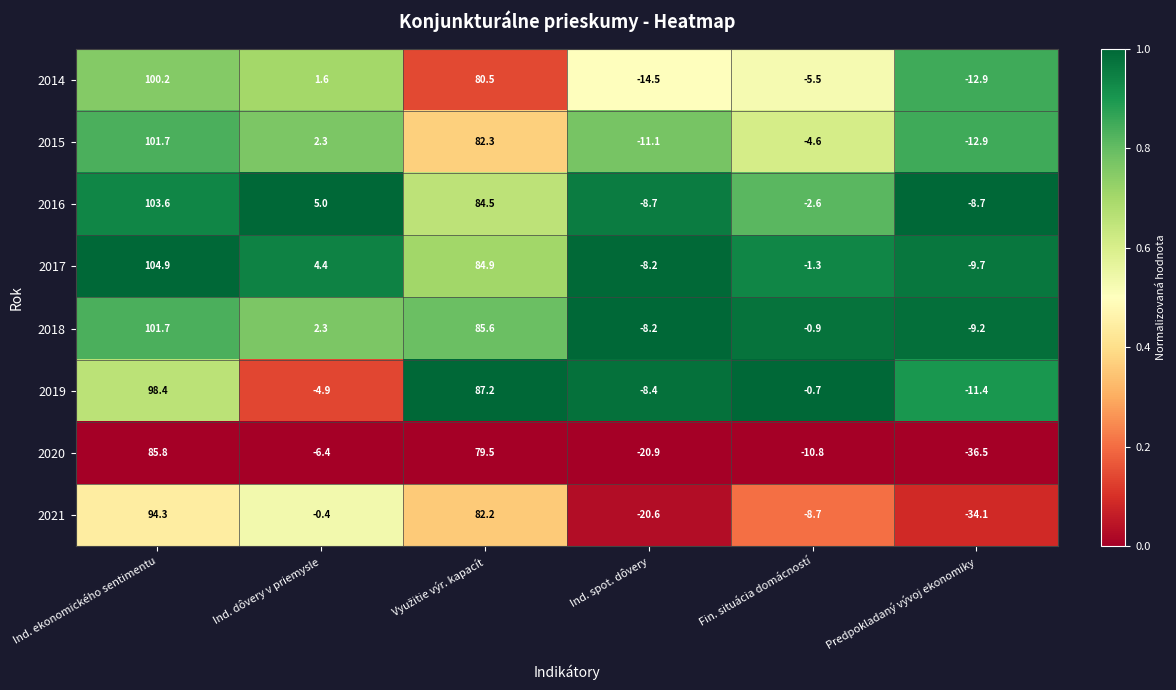

What is the sum of all 2017 values?

175.0